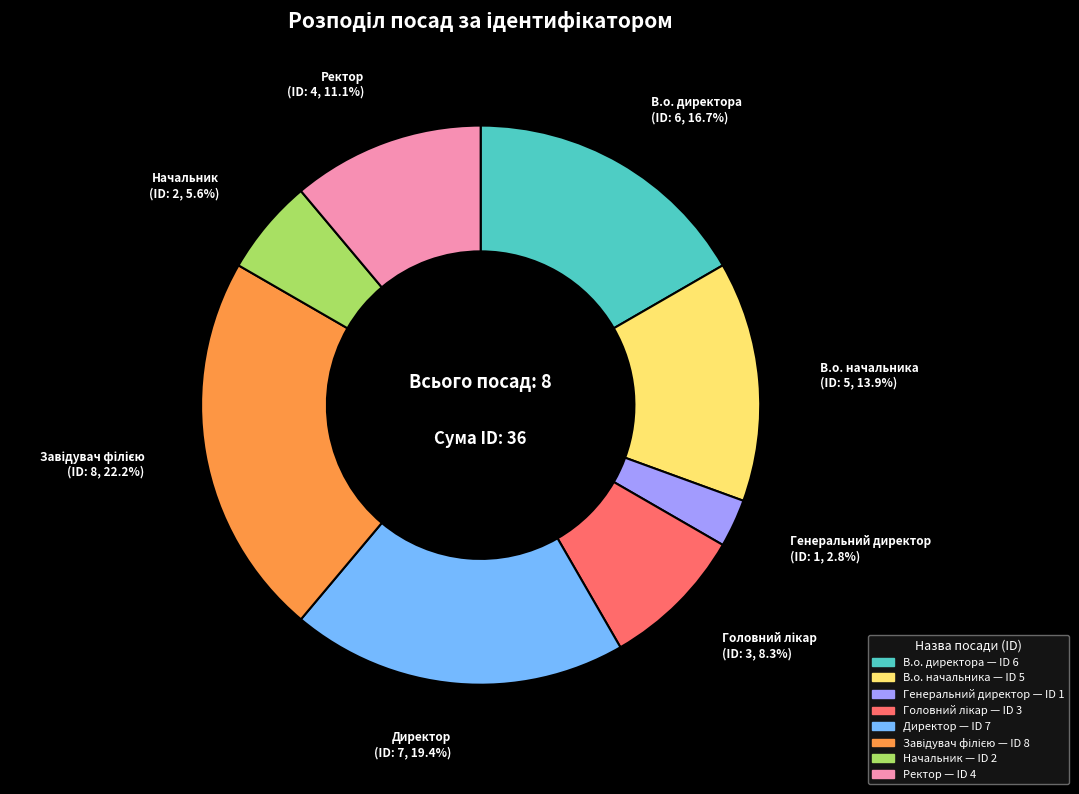

The В.о. директора slice represents 17% of the pie. True or false?

True